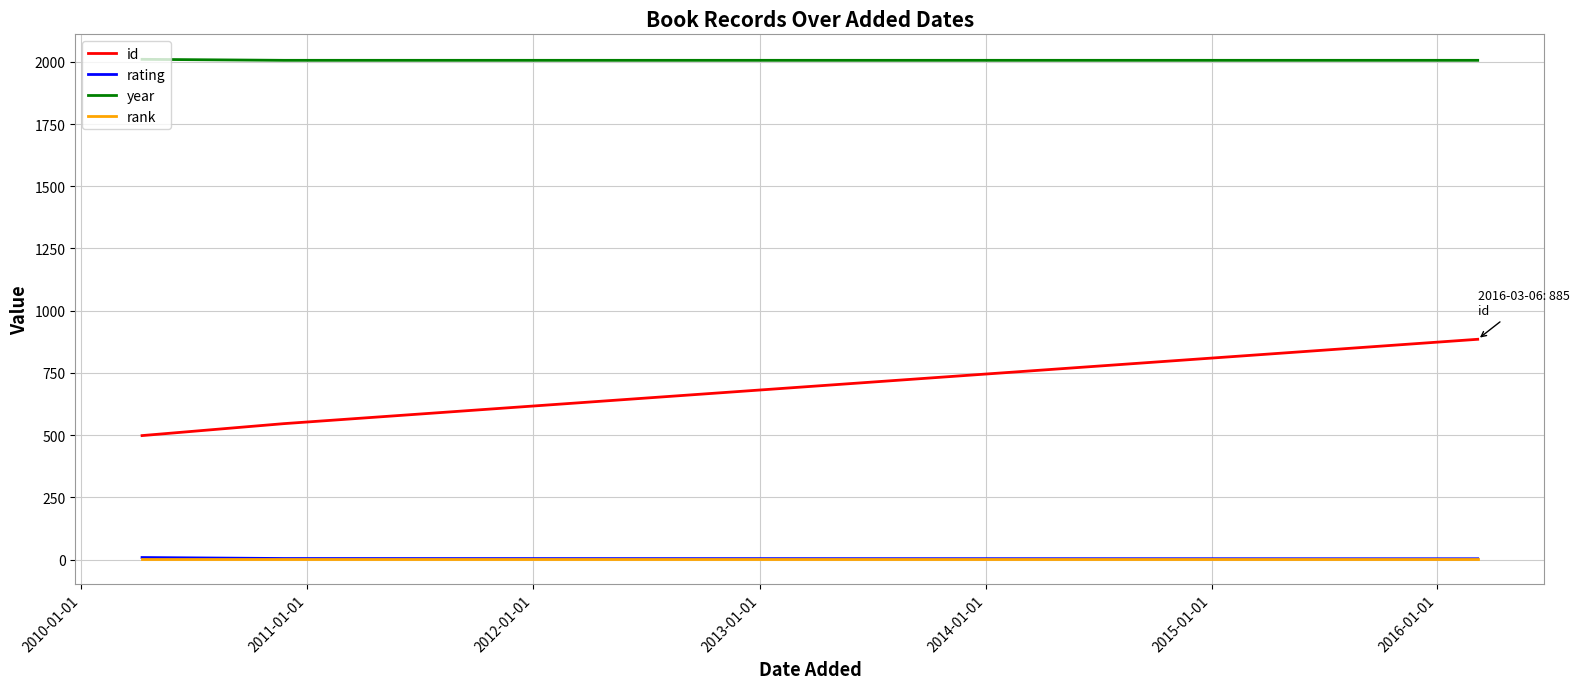

What is the lowest value of the id series?

498